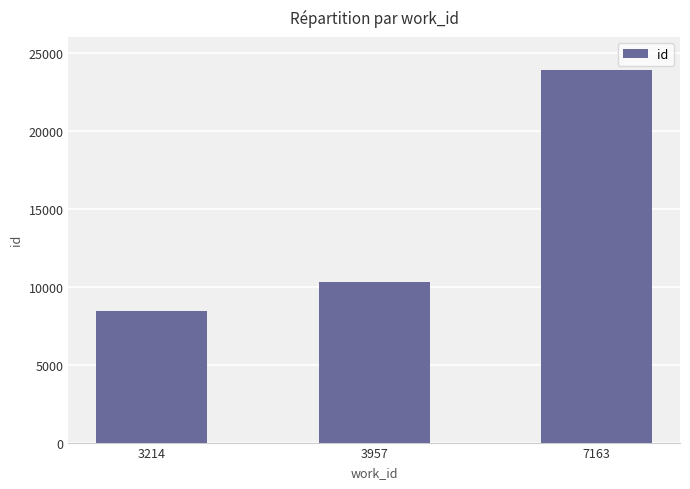

How many categories are shown in the chart?

3